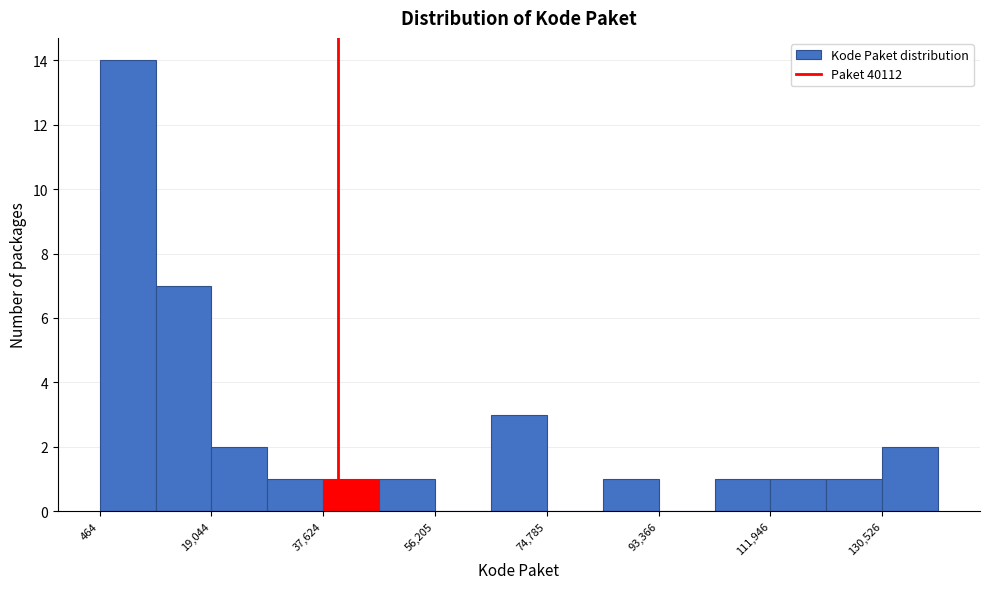

How tall is the bar that spans 84000 to 94000 on the x-axis? Neither the bar edges nor the heights are printed on the chart, so give them approximately, as read against the axes.

1